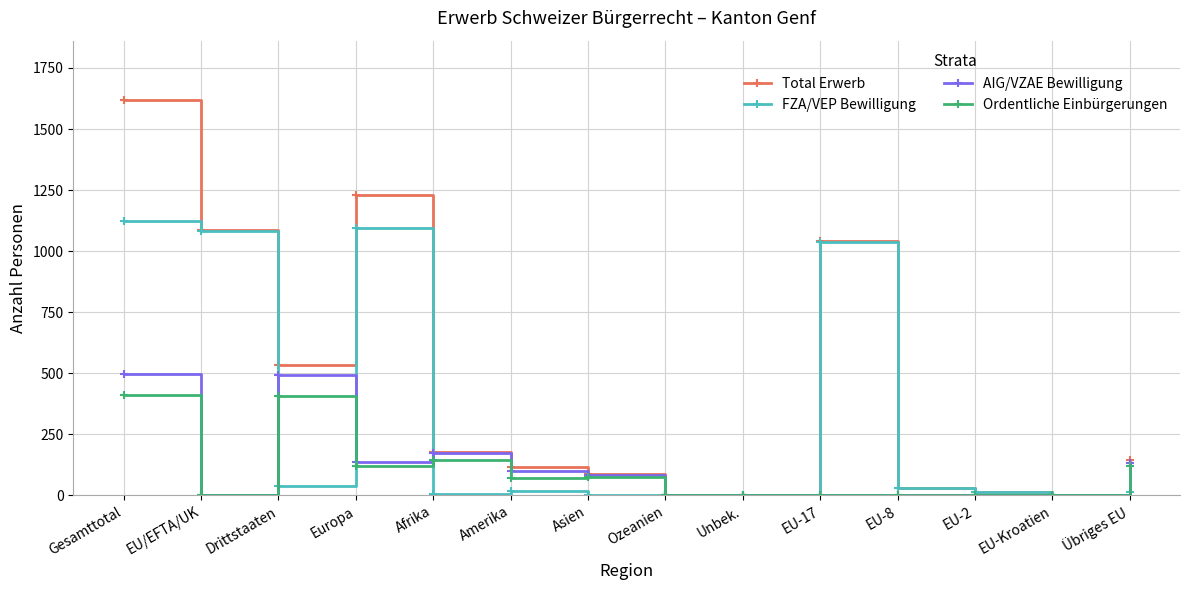

True or false: AIG/VZAE Bewilligung has a value of 173 at Afrika.

True